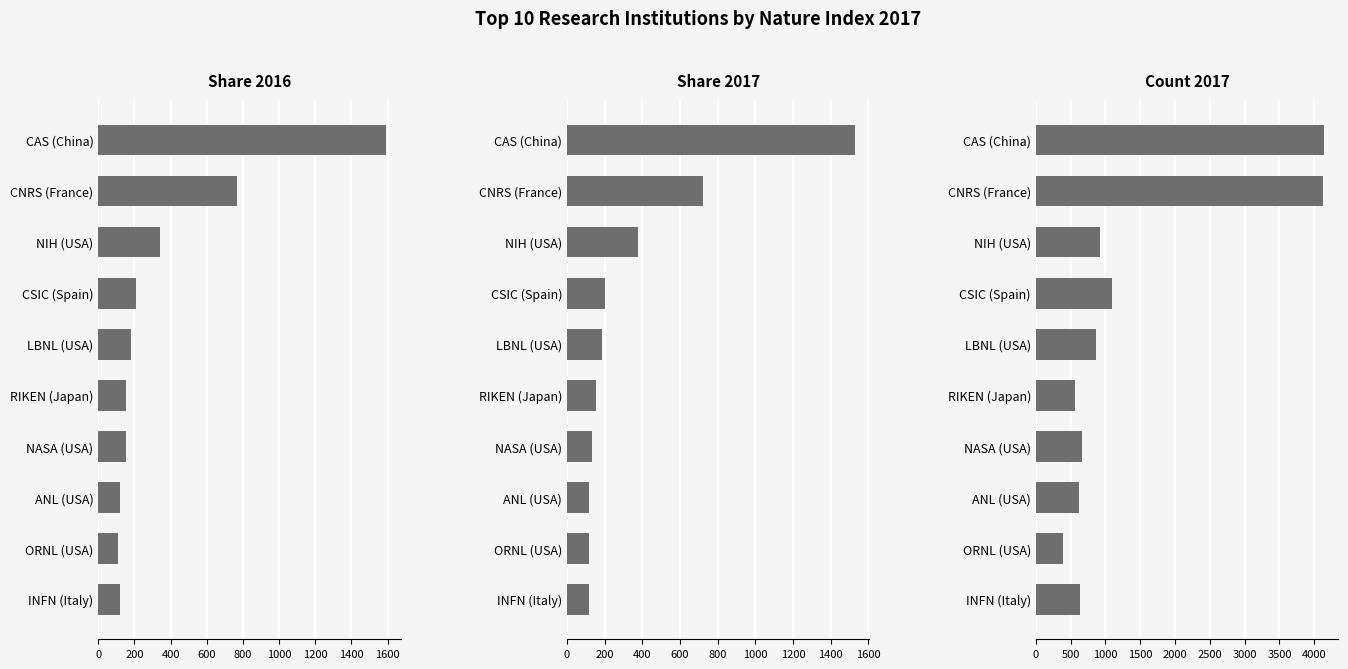

What are all the series names shown in the legend?

Share 2016, Share 2017, Count 2017